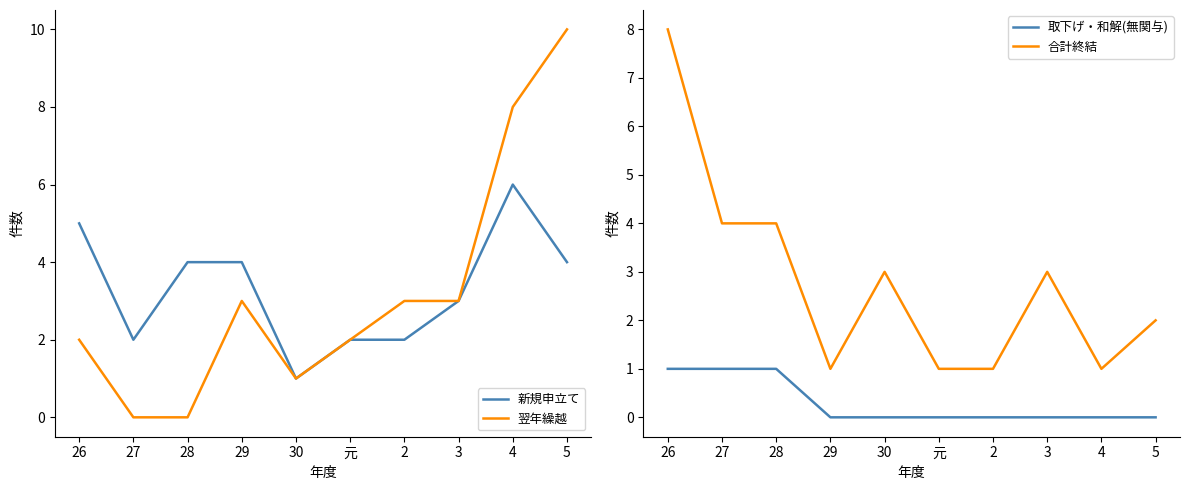

How many values in the 翌年繰越 series are below 3?

5